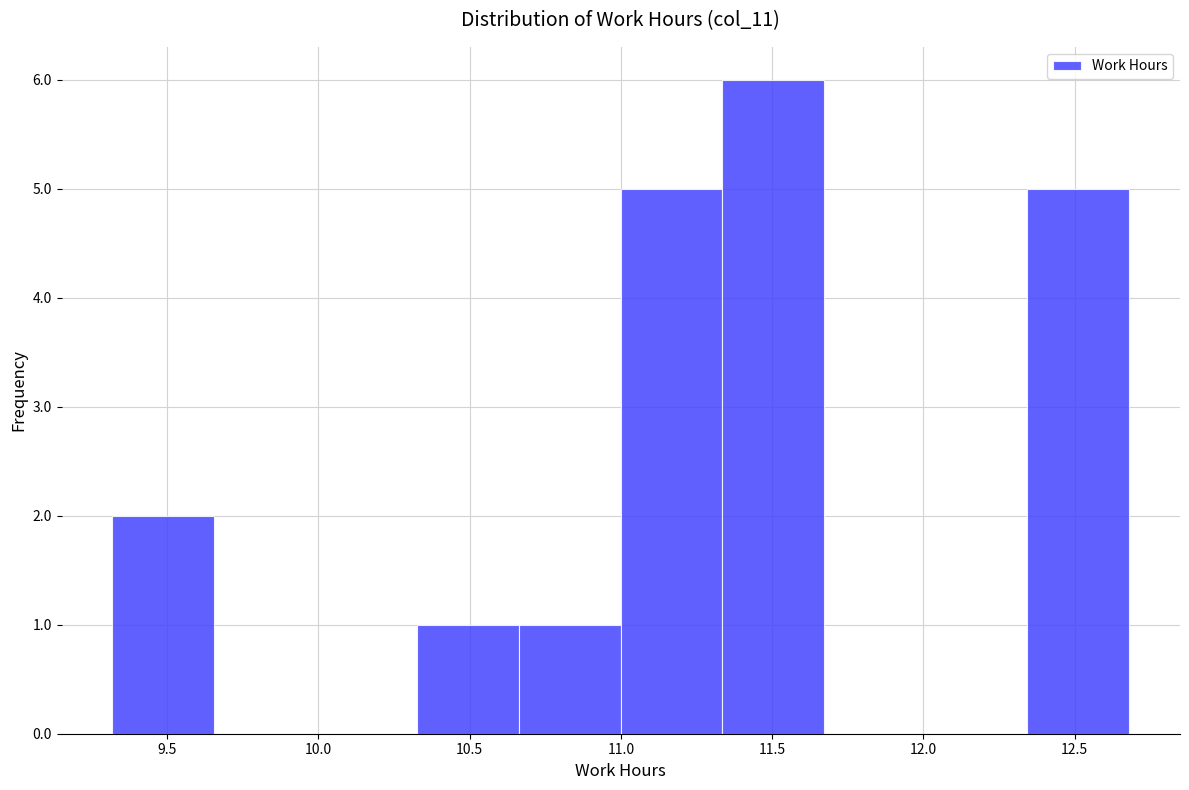

How tall is the bar that spans 10.65 to 11.00 on the x-axis? Neither the bar edges nor the heights are printed on the chart, so give them approximately, as read against the axes.

1